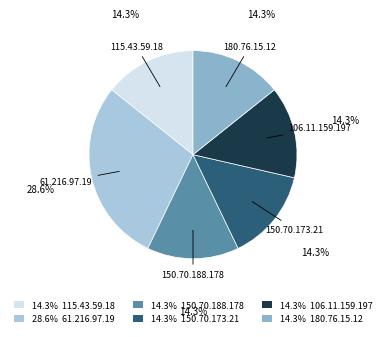

Count the number of slices in the pie.

6